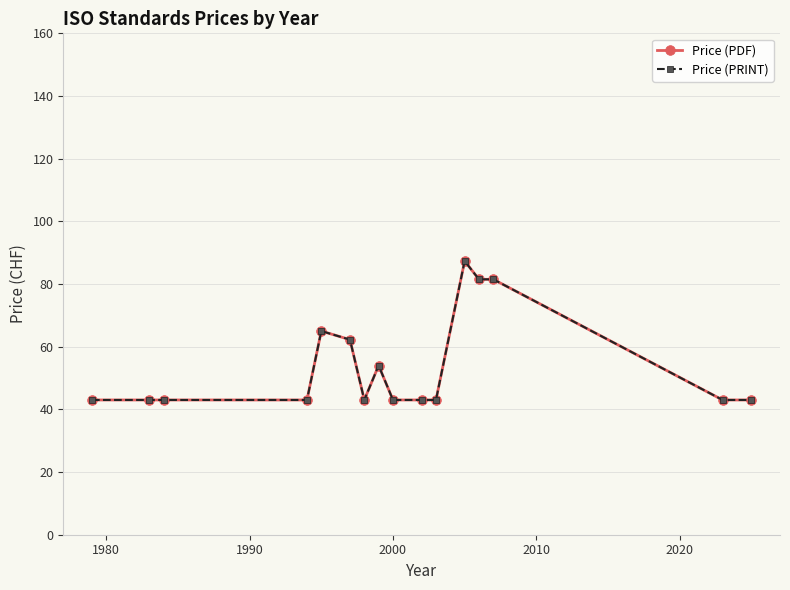

Which series has the largest total across all categories?

Price (PDF)